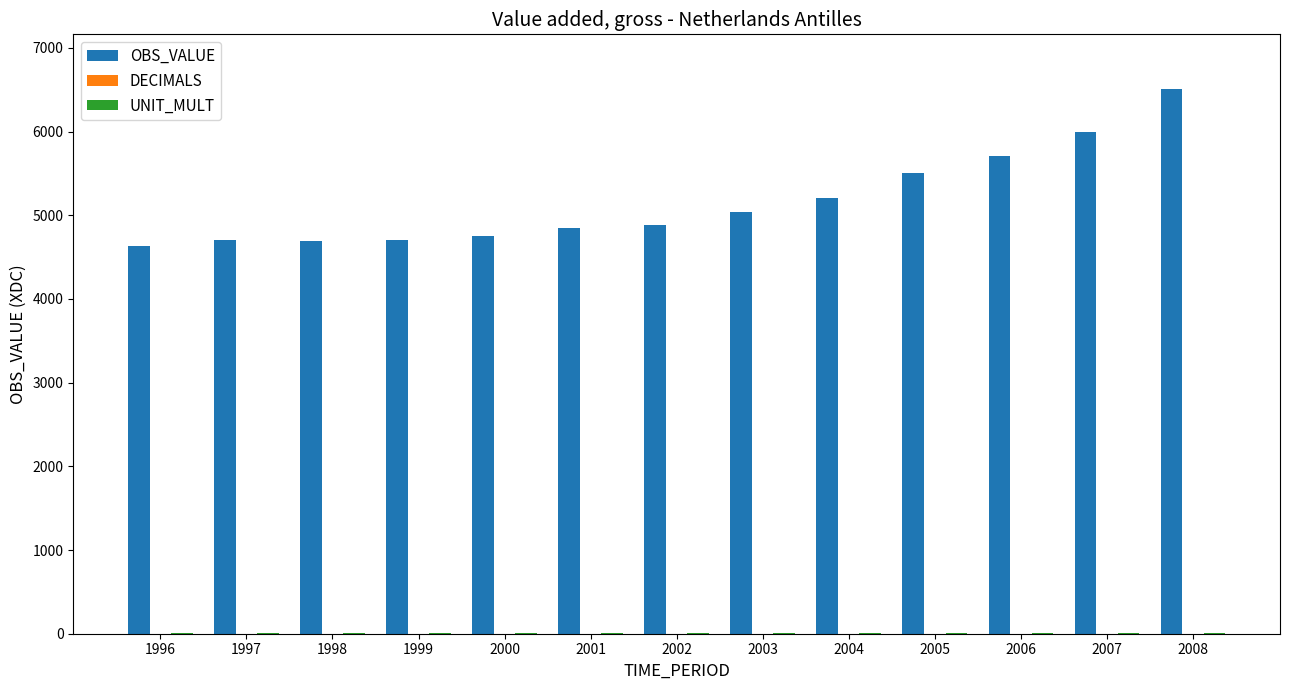

What is the maximum value shown in the chart?

6511.5